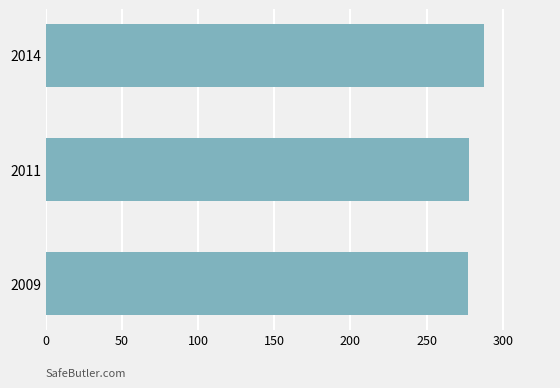

What value does the data have at 2009?

277.2